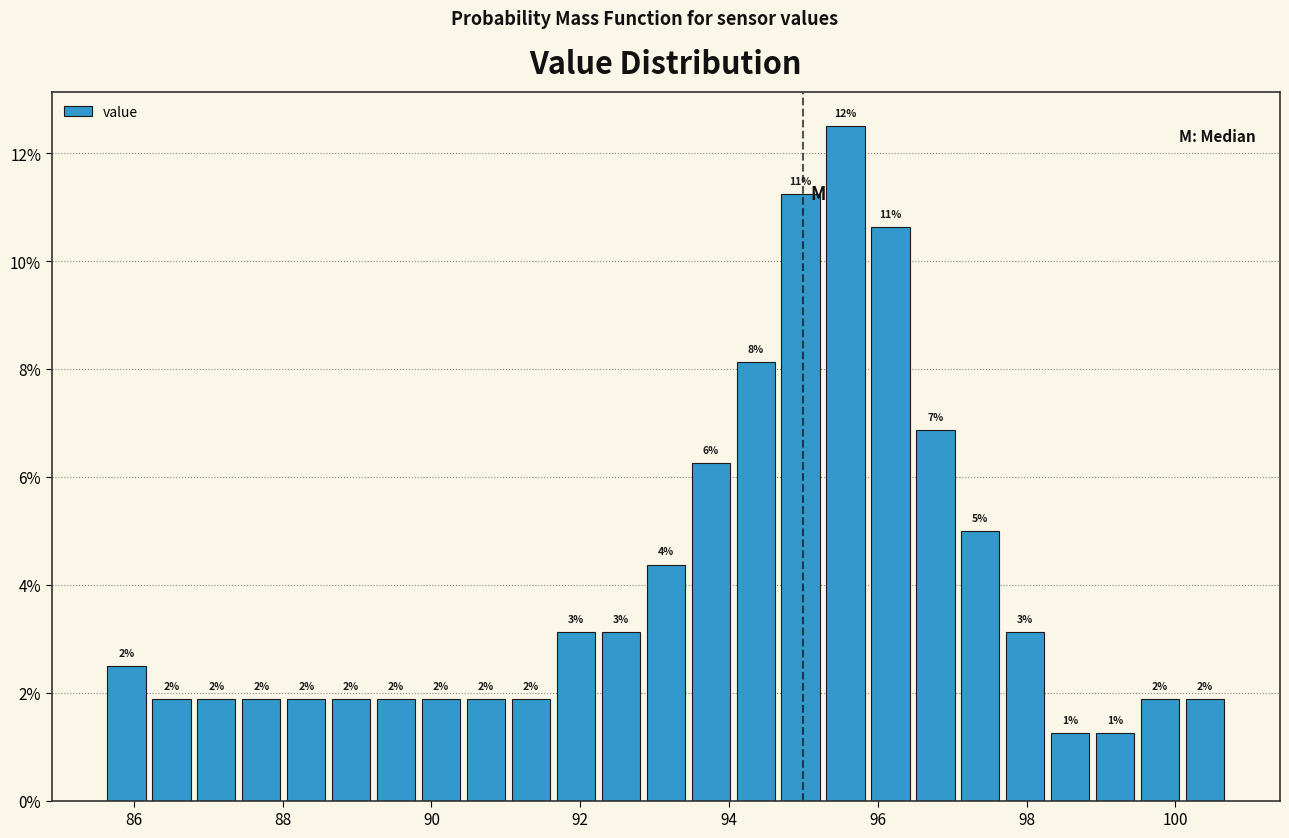

Read against the x-axis, roughly where is the centre of the tallest bar?

95.6